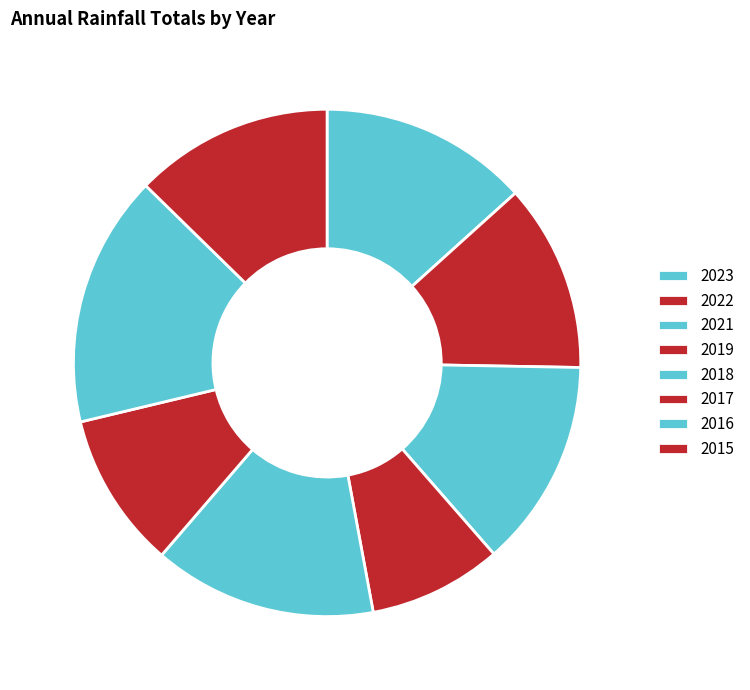

Is it true that 2023 is 13% of the pie?

True